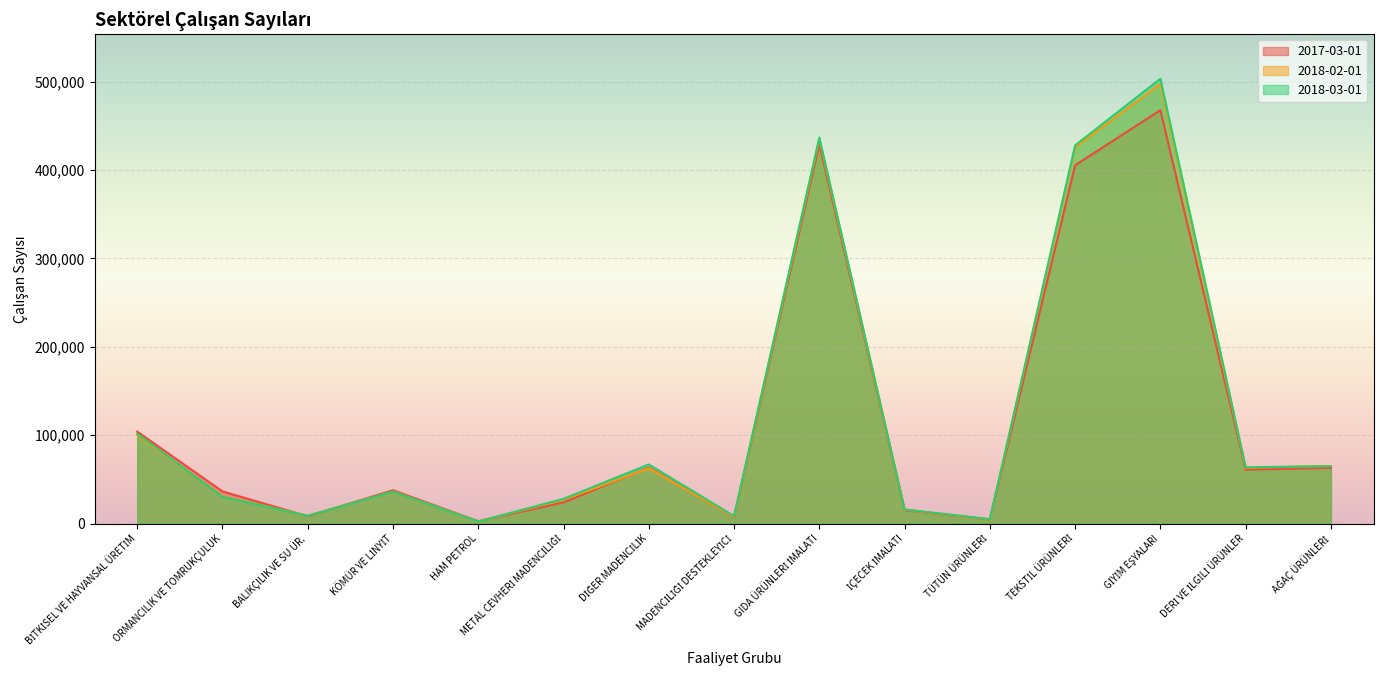

Between ORMANCILIK VE TOMRUKÇULUK and TEKSTİL ÜRÜNLERİ, which series saw the biggest shift?

2018-03-01